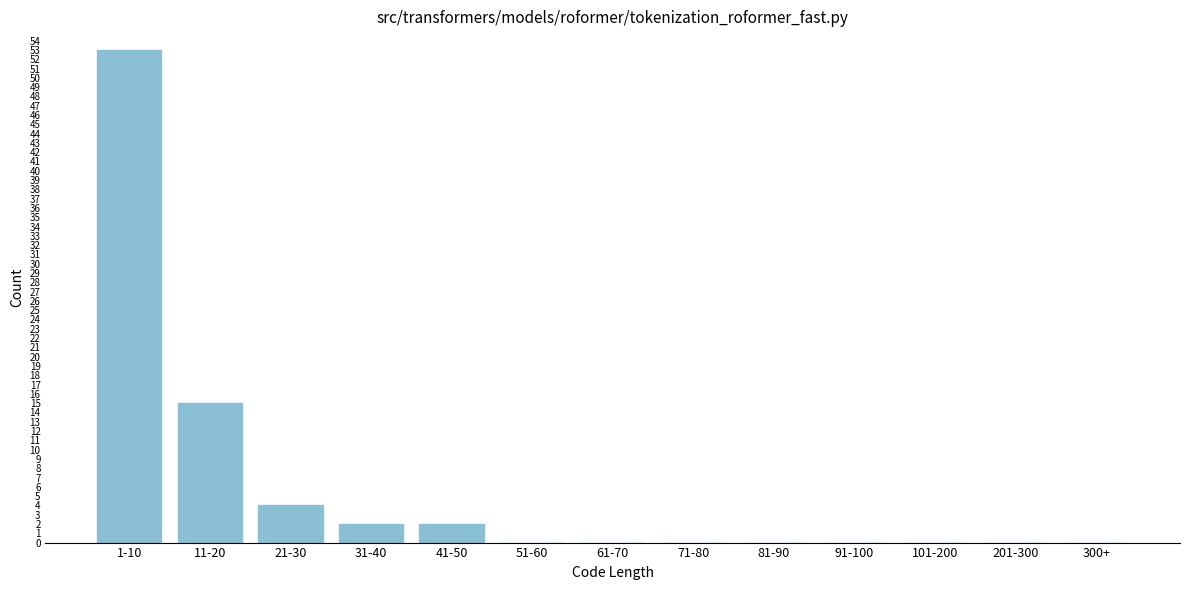

Reading right to left, transcribe all the data shown in this chart.

300+=0	201-300=0	101-200=0	91-100=0	81-90=0	71-80=0	61-70=0	51-60=0	41-50=2	31-40=2	21-30=4	11-20=15	1-10=53